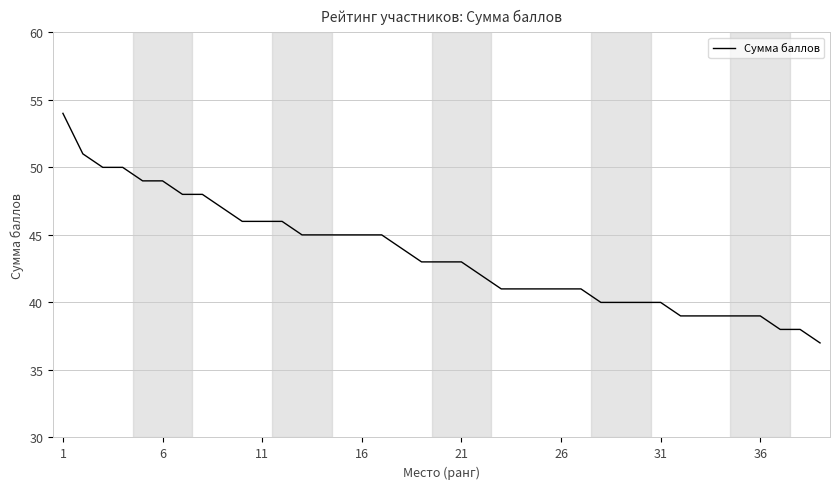

What is the smallest value displayed?

37